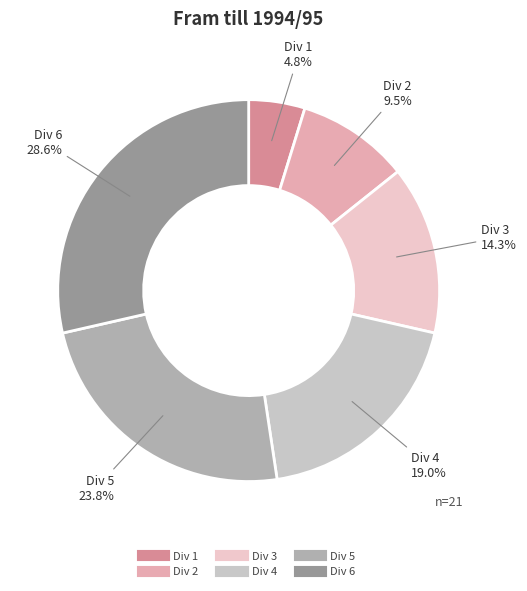

To the nearest percent, what is the difference between the largest and smallest slice percentages?

24%